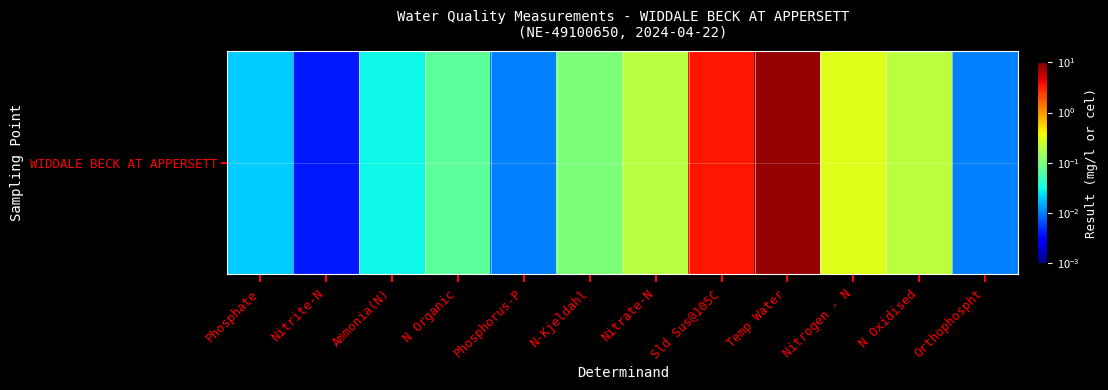

Which category has the lowest value across all series?

Nitrite-N